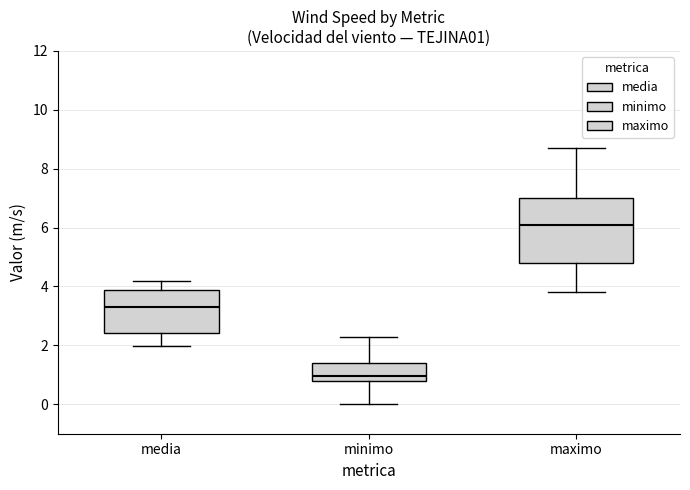

Reading left to right, transcribe this box plot: for each box, give where its median line is, the range the box spans, and where its two whiskers end, as read against the y-axis. The values are not printed on the chart, so give them approximately, as read against the axis.

media: median 3.4, box 2.4 to 3.8, whiskers 2.0 to 4.2
minimo: median 1.0, box 0.8 to 1.4, whiskers 0.0 to 2.4
maximo: median 6.2, box 4.8 to 7.0, whiskers 3.8 to 8.8